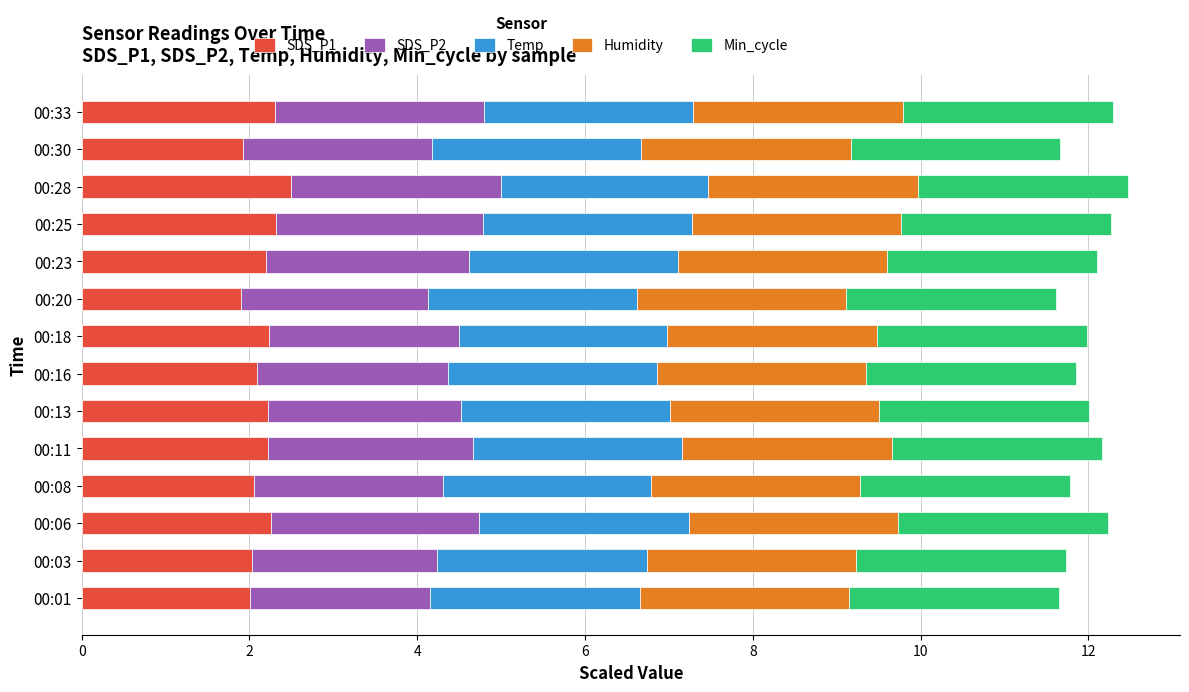

The value of SDS_P1 at 00:25 is 2.3. True or false?

True